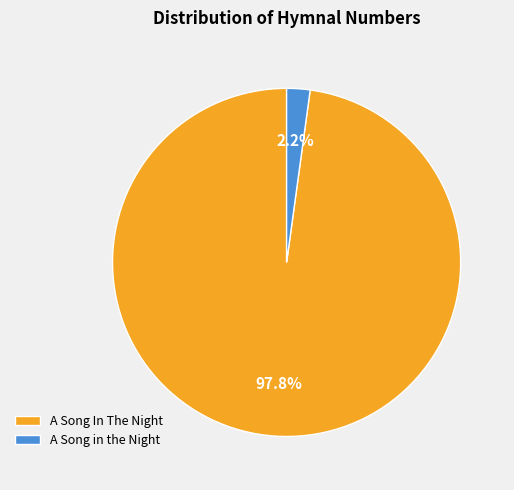

To the nearest percent, what is the difference between the A Song in the Night and A Song In The Night slice percentages?

96%